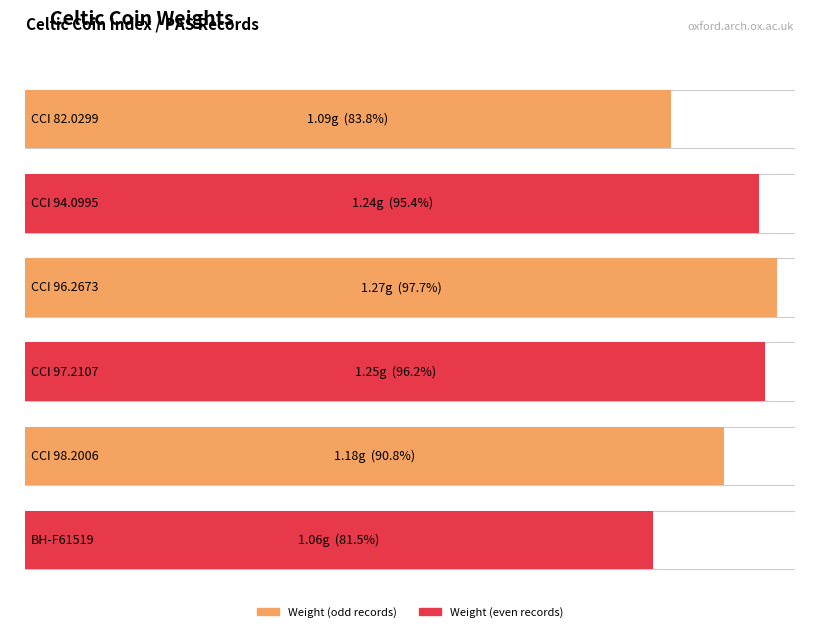

Reading left to right, what are all the values shown in this chart?

CCI 82.0299=1.1	CCI 94.0995=1.2	CCI 96.2673=1.3	CCI 97.2107=1.2	CCI 98.2006=1.2	BH-F61519=1.1